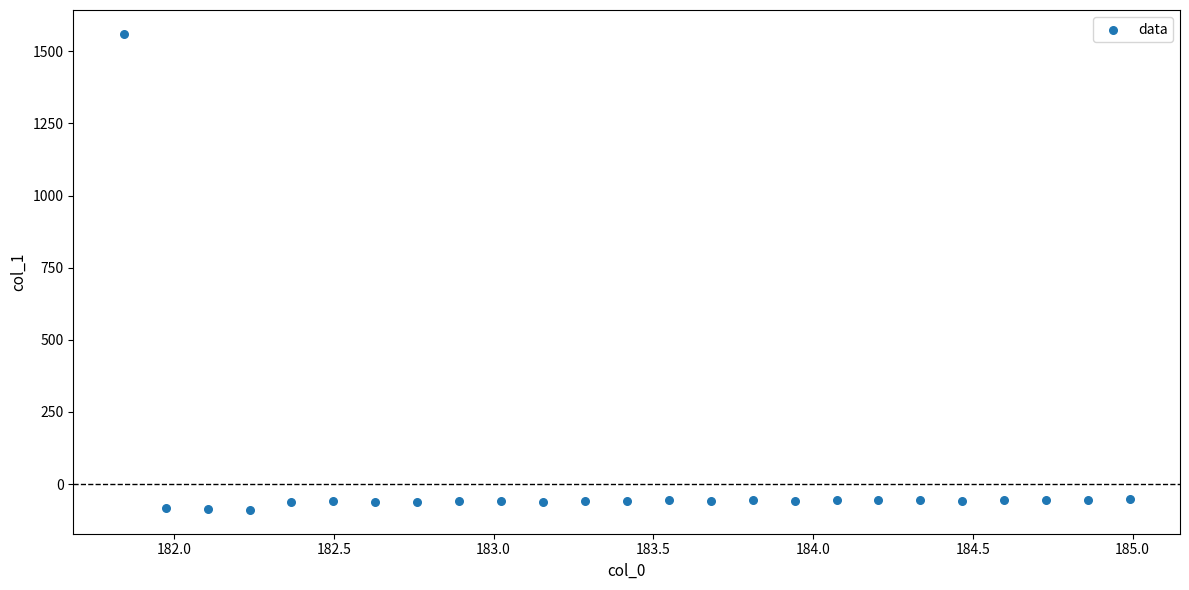

What is the range of Y values (max minus min)?

1650.3